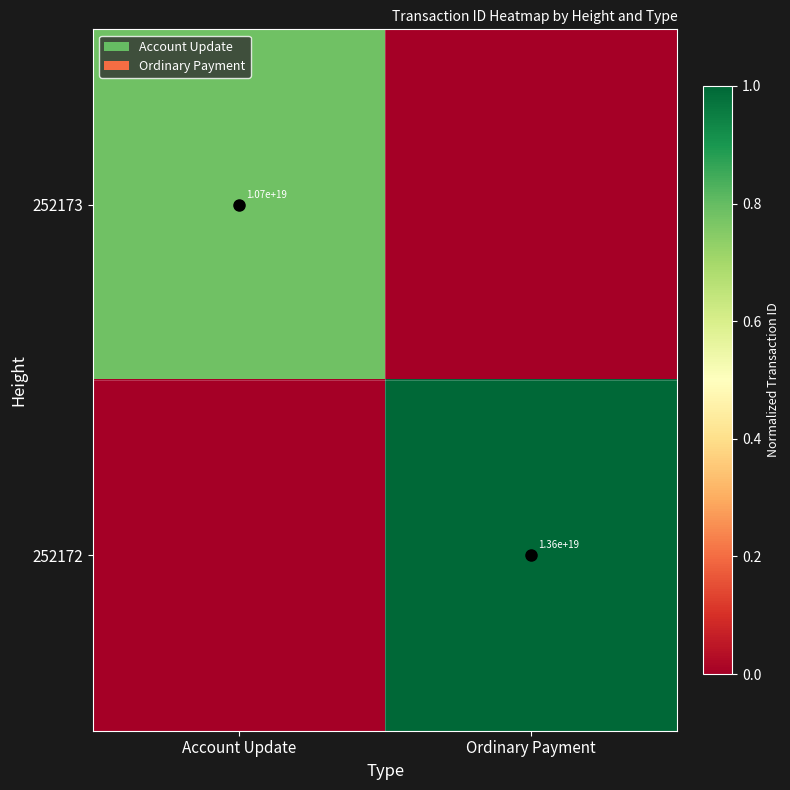

True or false: 252173 has a value of 10700000000000000000 at Account Update.

True